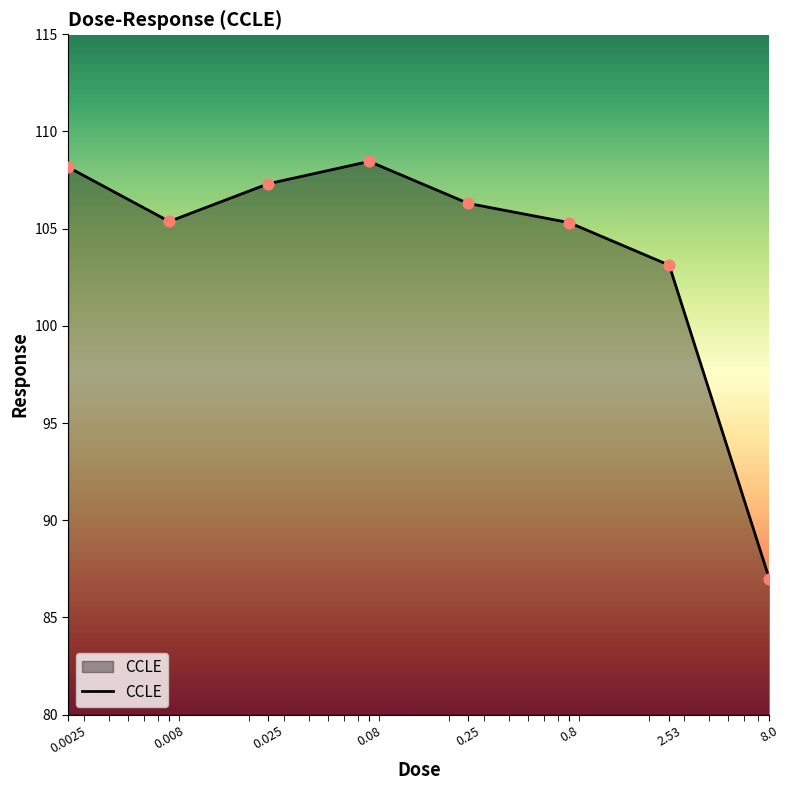

How many interior local valleys (lower than both neighbors) does the data have?

1